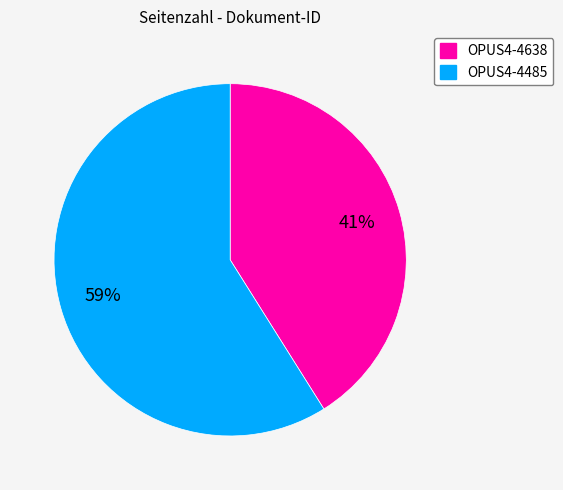

Which category has the biggest portion of the pie?

OPUS4-4485